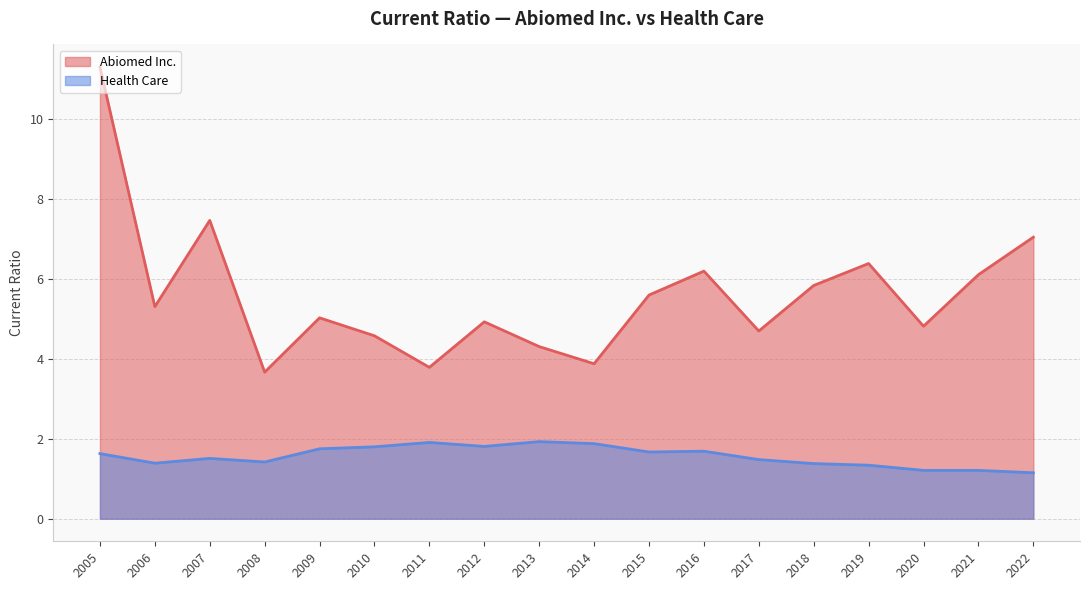

What is the difference between the maximum and minimum values in the Health Care series?

0.8